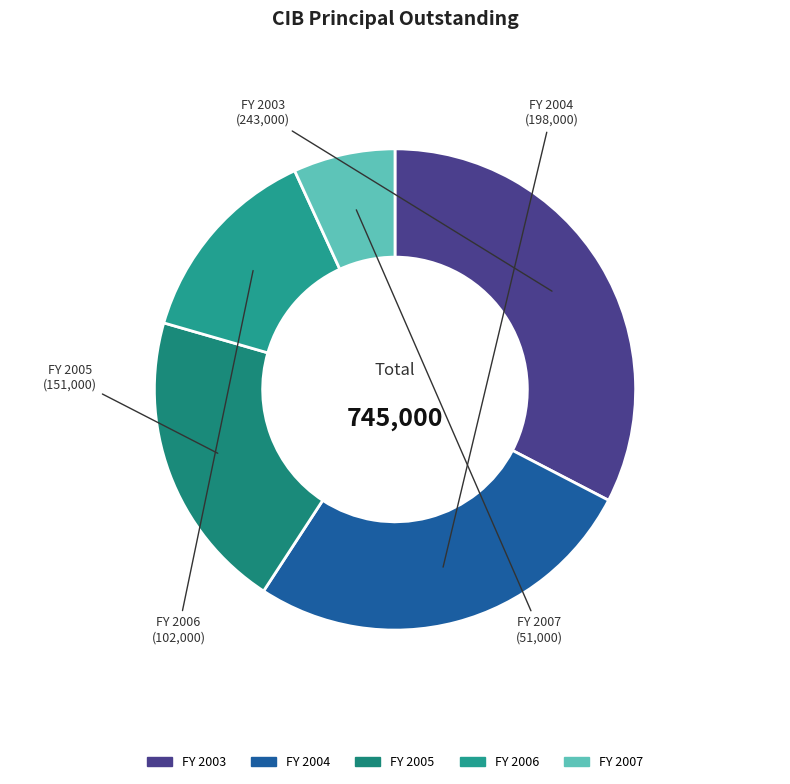

To the nearest percent, what is the difference between the largest and smallest slice percentages?

26%